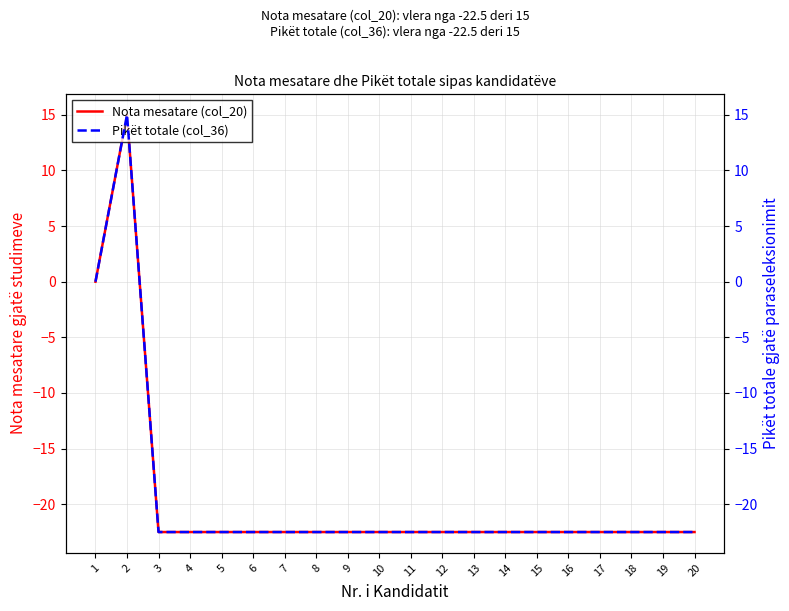

In Nota mesatare (col_20), how many points are higher than both neighbors (excluding endpoints)?

1